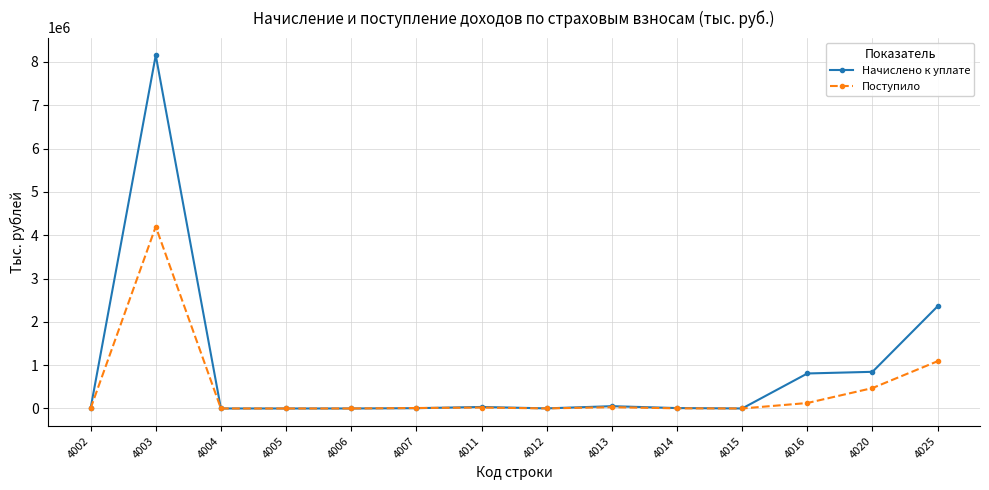

What is the value of the Начислено к уплате point at the 1st from the left?

795